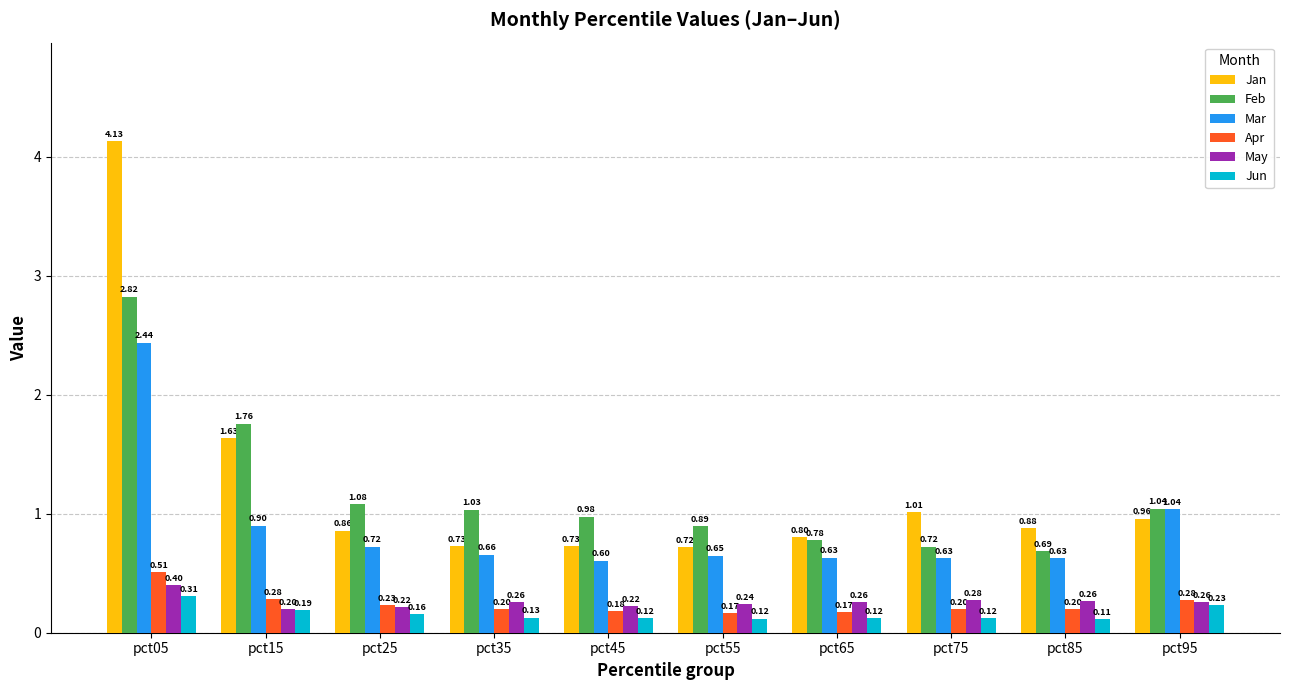

How many distinct data groups are displayed?

6